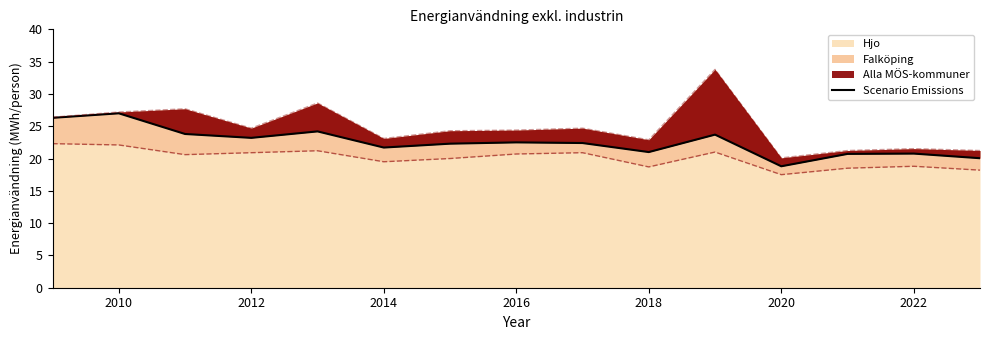

Is it true that Hjo equals 17.5 at 2020?

True